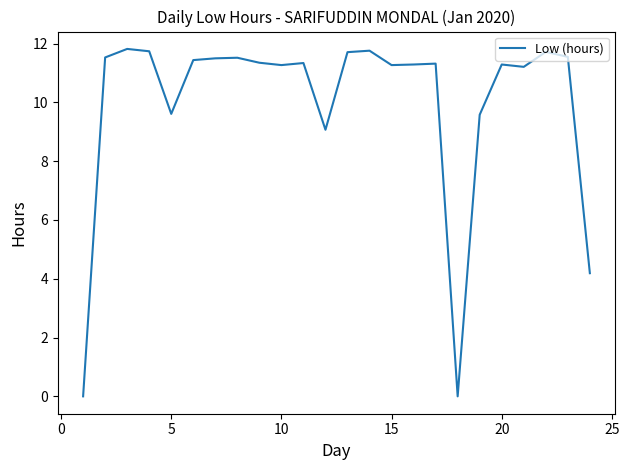

What is the difference between the maximum and minimum values?

11.8